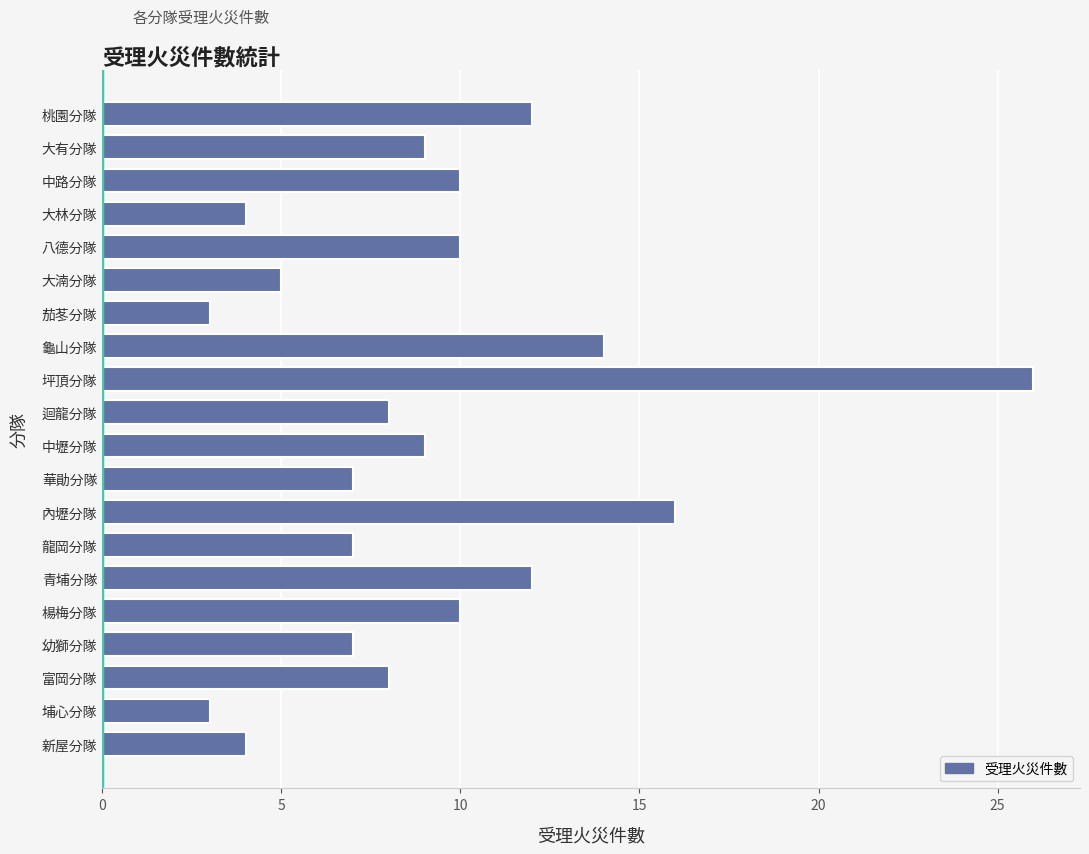

Reading top to bottom, list all the values displayed in this chart.

12	9	10	4	10	5	3	14	26	8	9	7	16	7	12	10	7	8	3	4